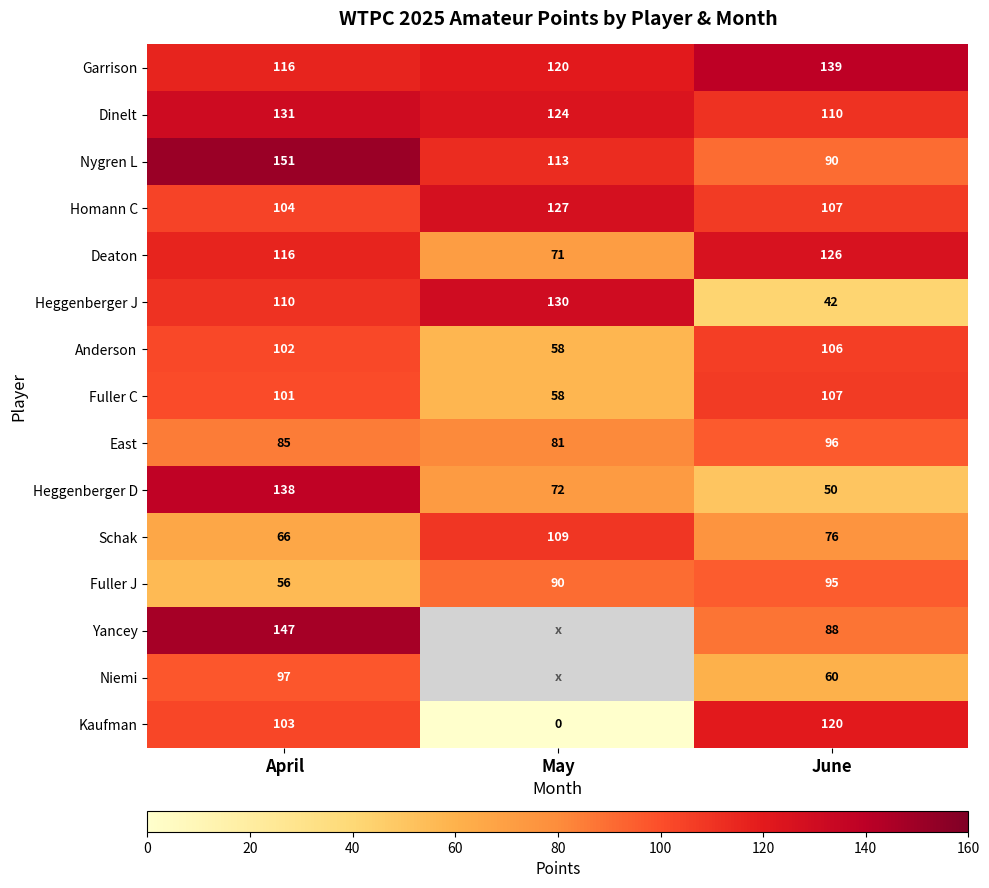

Which series changed the most between April and June?

Heggenberger D